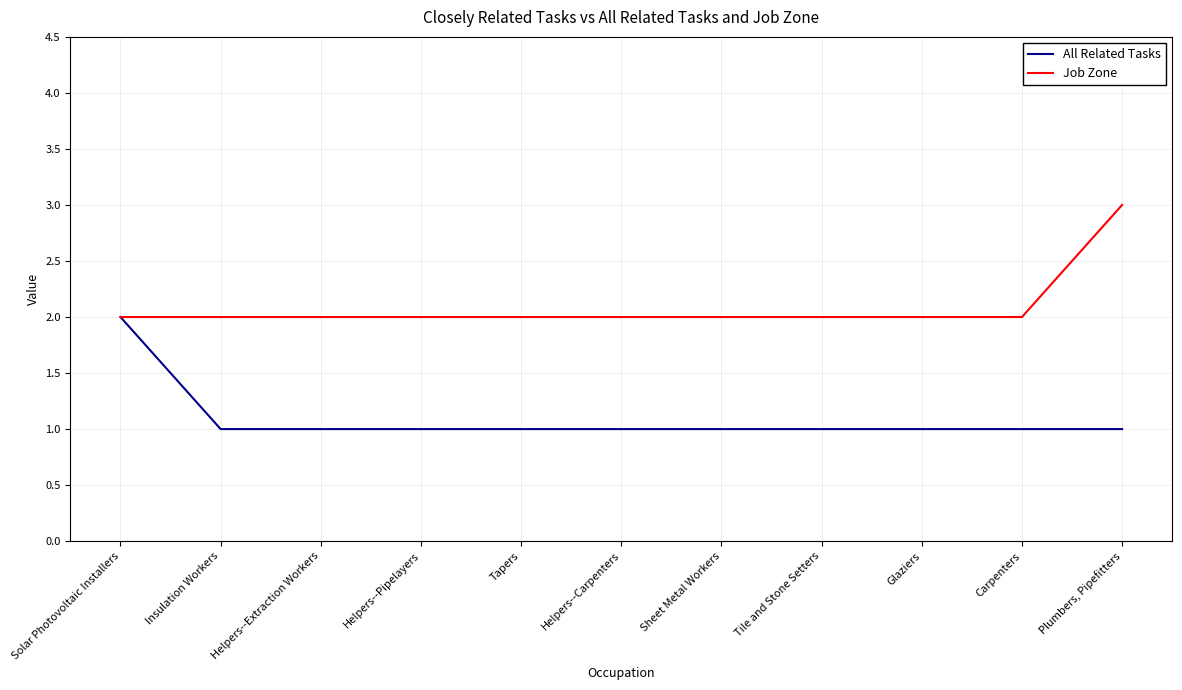

What is the total value across all series at Insulation Workers?

3